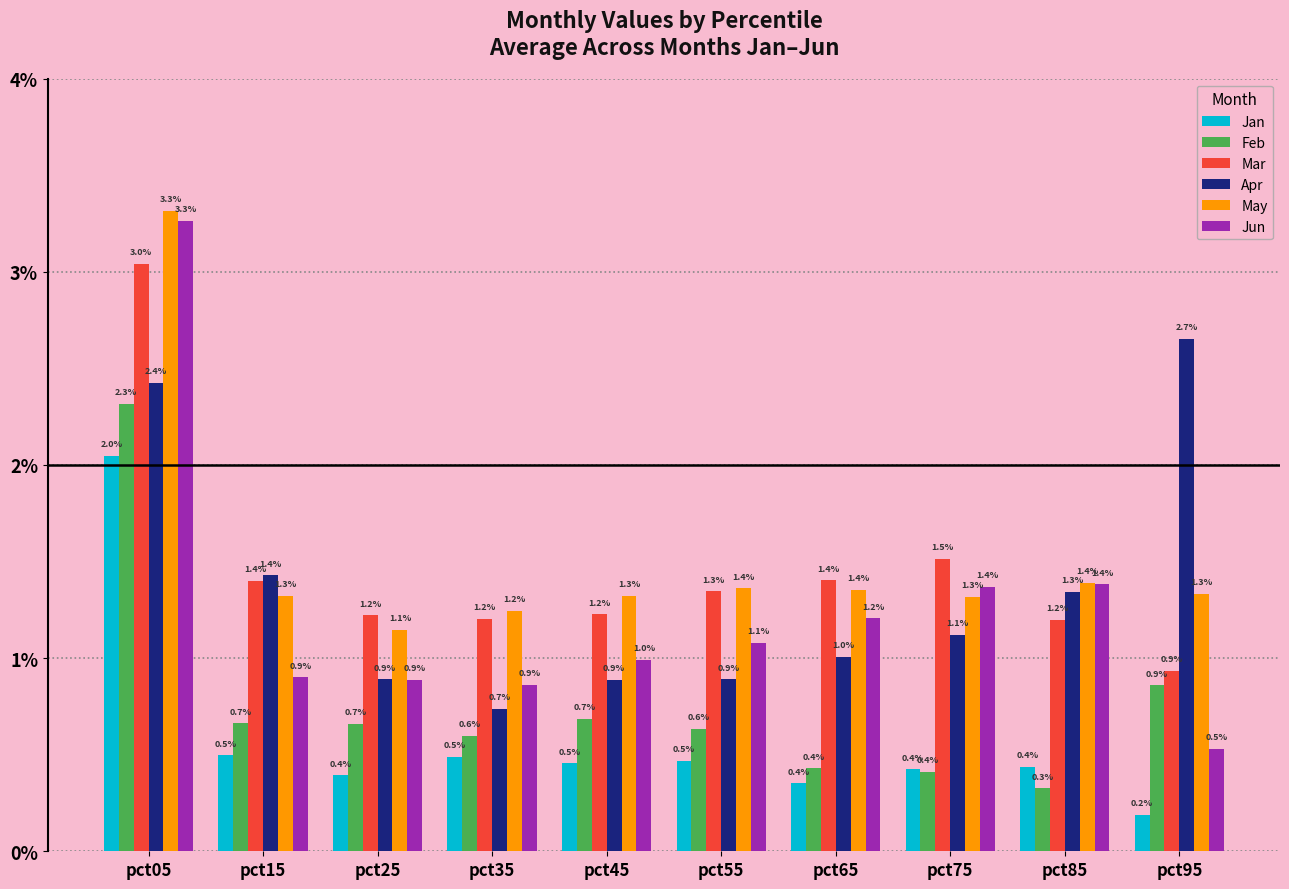

What is the spread (max minus min) of values at pct55?

0.9